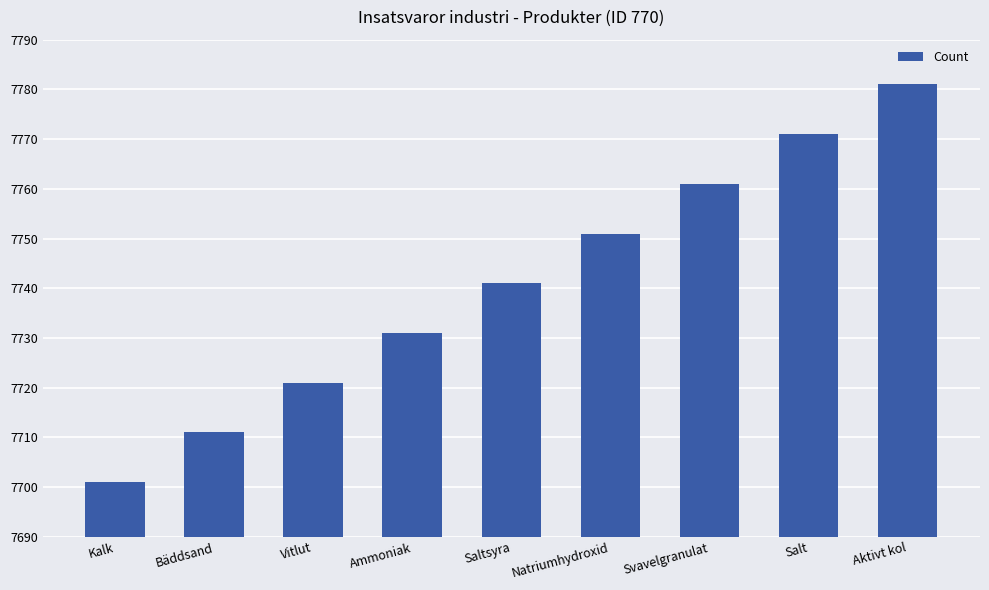

Count the number of data series in this chart.

1